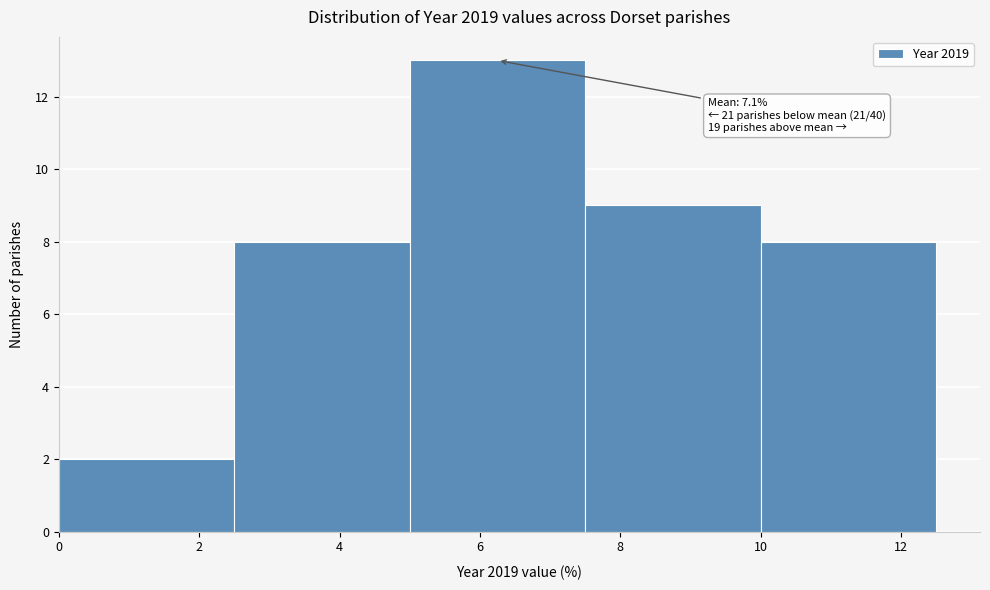

Which range on the x-axis has the tallest bar?

5.0 to 7.5